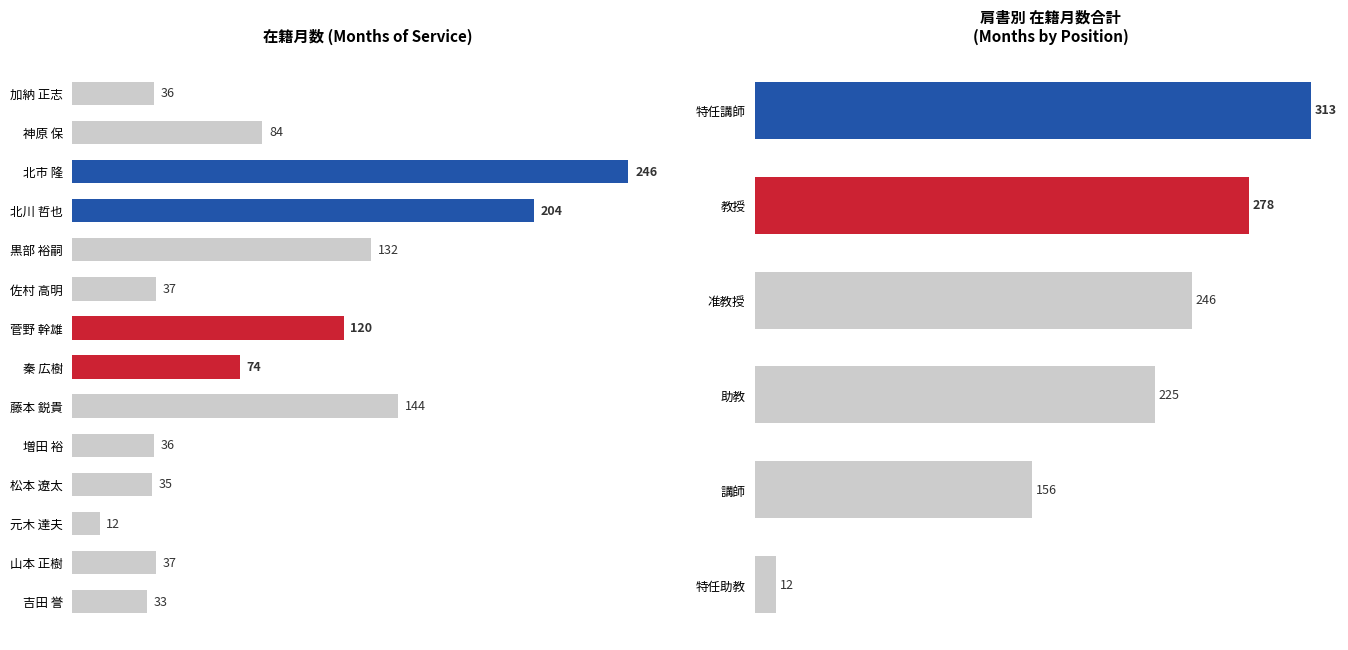

Rank the categories by value from highest to lowest.

北市 隆, 北川 哲也, 藤本 鋭貴, 黒部 裕嗣, 菅野 幹雄, 神原 保, 秦 広樹, 佐村 高明, 山本 正樹, 加納 正志, 増田 裕, 松本 遼太, 吉田 誉, 元木 達夫